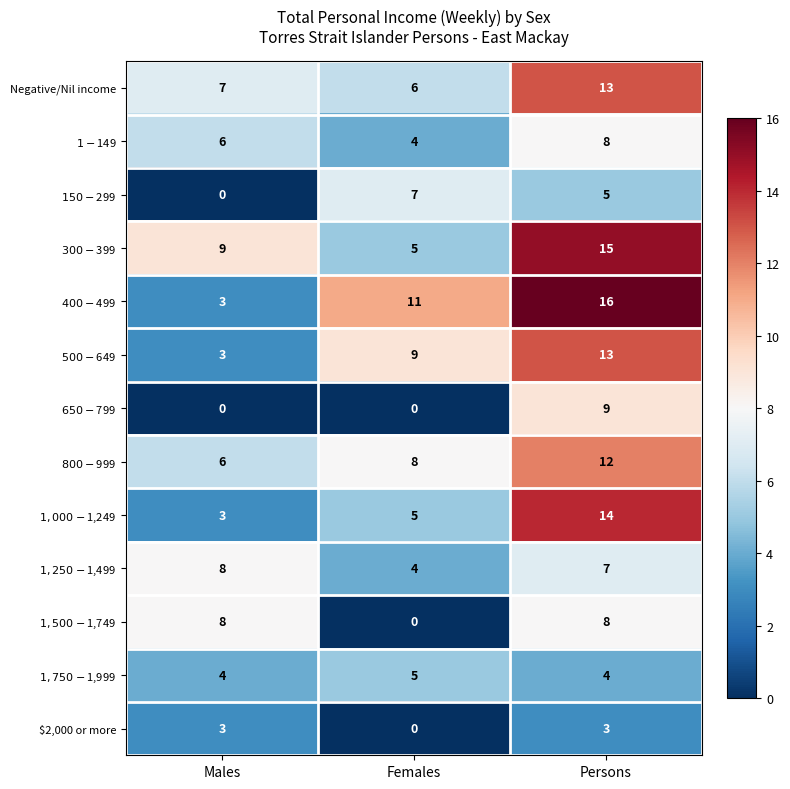

What is the spread (max minus min) of values at Females?

11